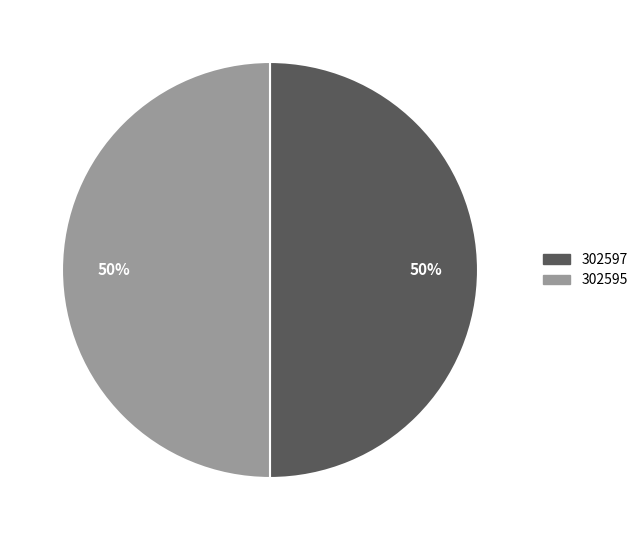

True or false: 302595 accounts for 50% of the total.

True